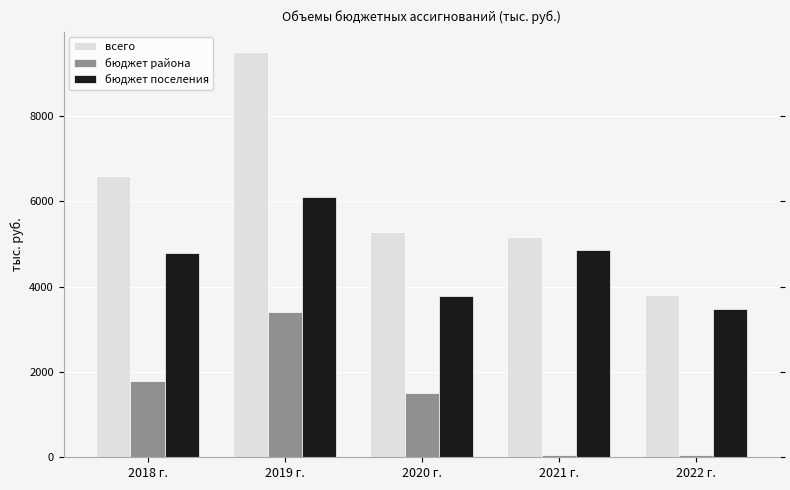

Which series has the widest spread of values?

всего